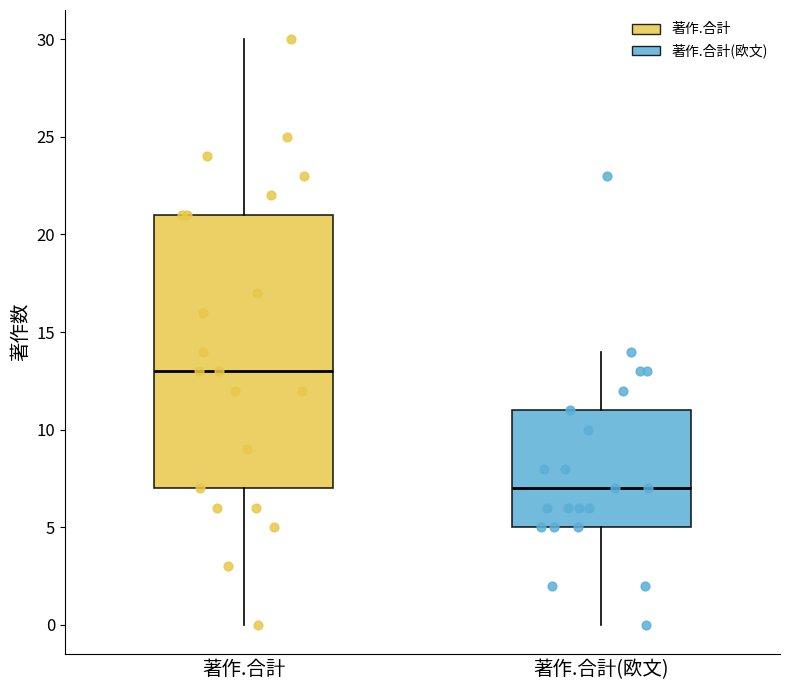

Where does the upper whisker of the box for 著作.合計(欧文) end on the y-axis? The values are not printed on the chart, so give them approximately, as read against the axis.

14